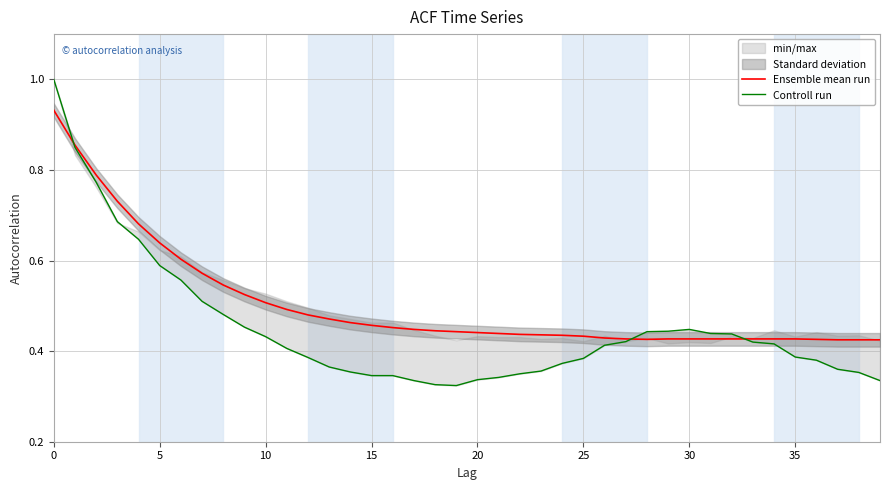

The Ensemble mean run series shows 0.3 at 32. True or false?

False